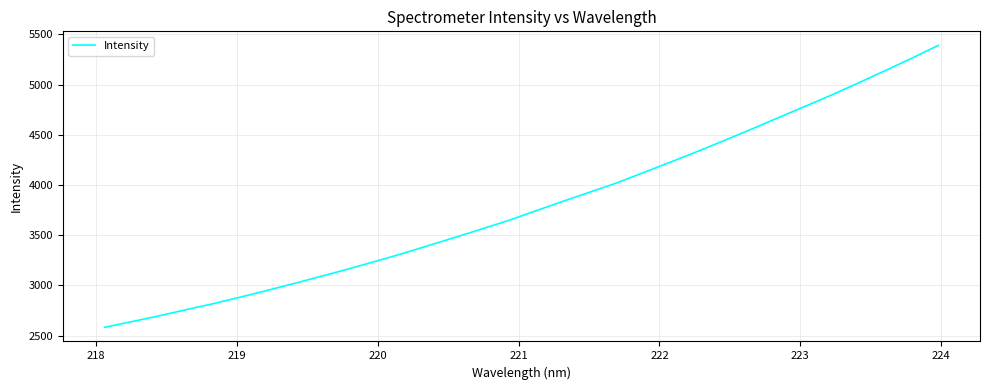

True or false: there are more than 1 points higher than both neighbors.

False